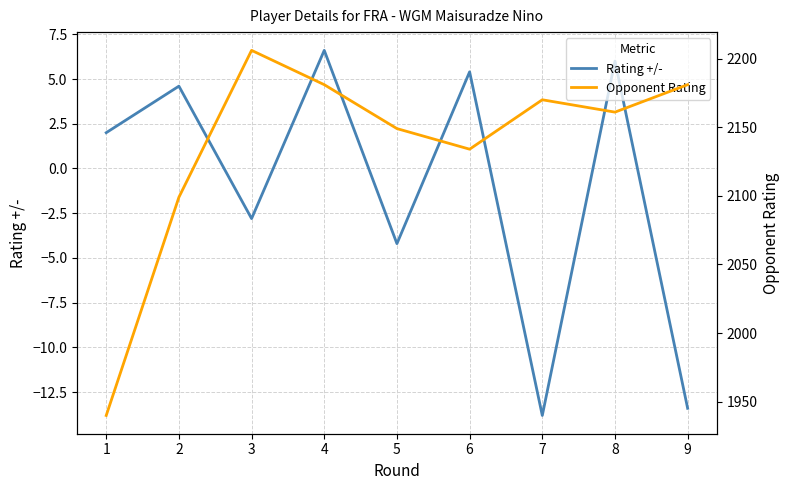

At which category does Rating +/- reach its first local peak?

2